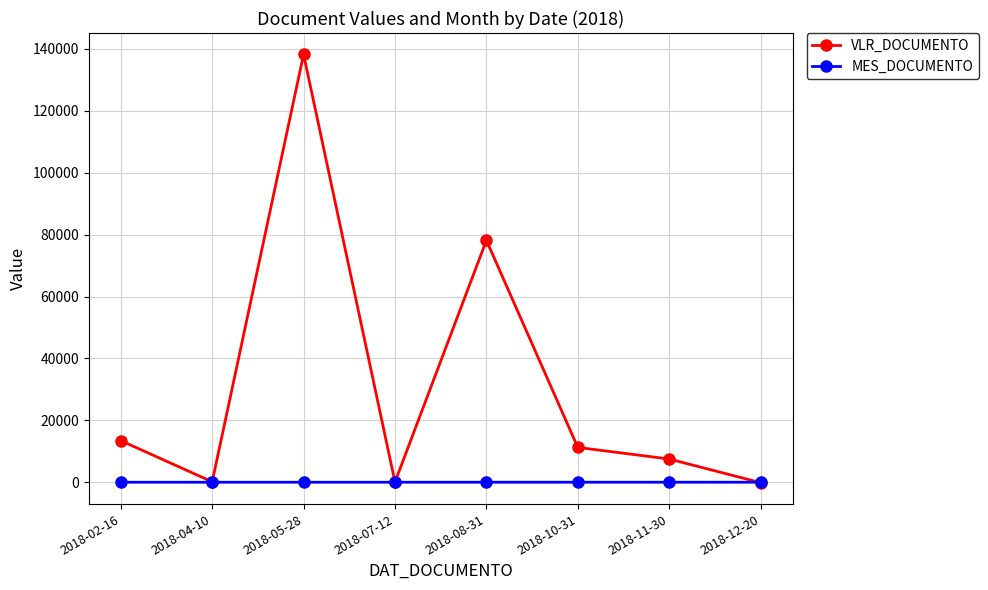

True or false: VLR_DOCUMENTO has more than 0 points higher than both neighbors.

True